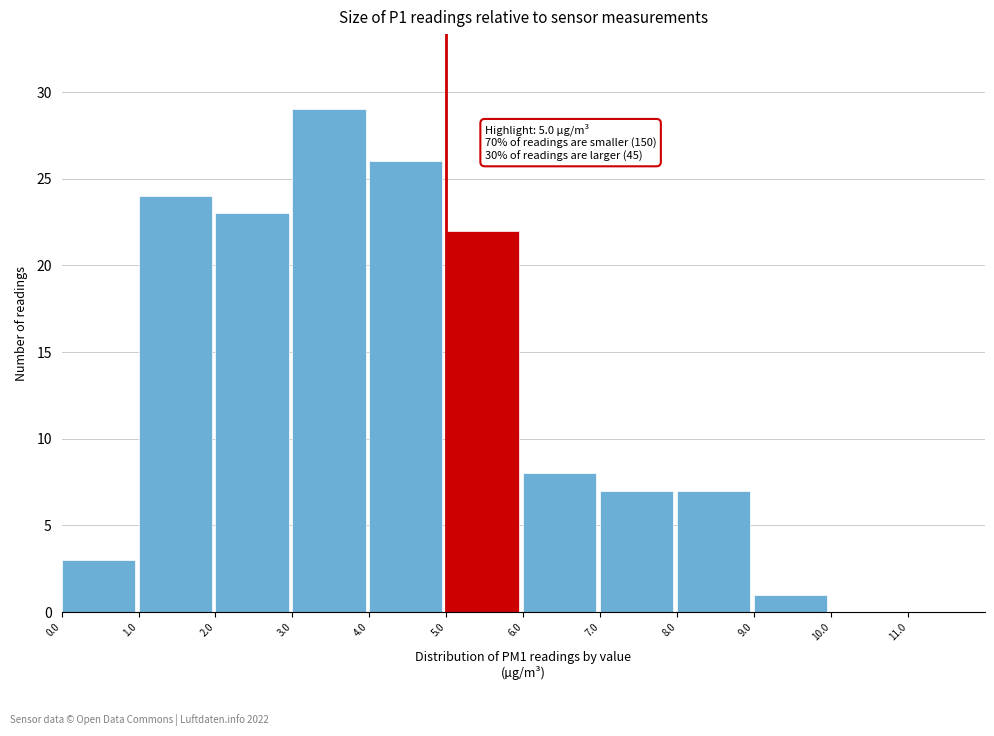

Which range on the x-axis has the tallest bar?

3 to 4